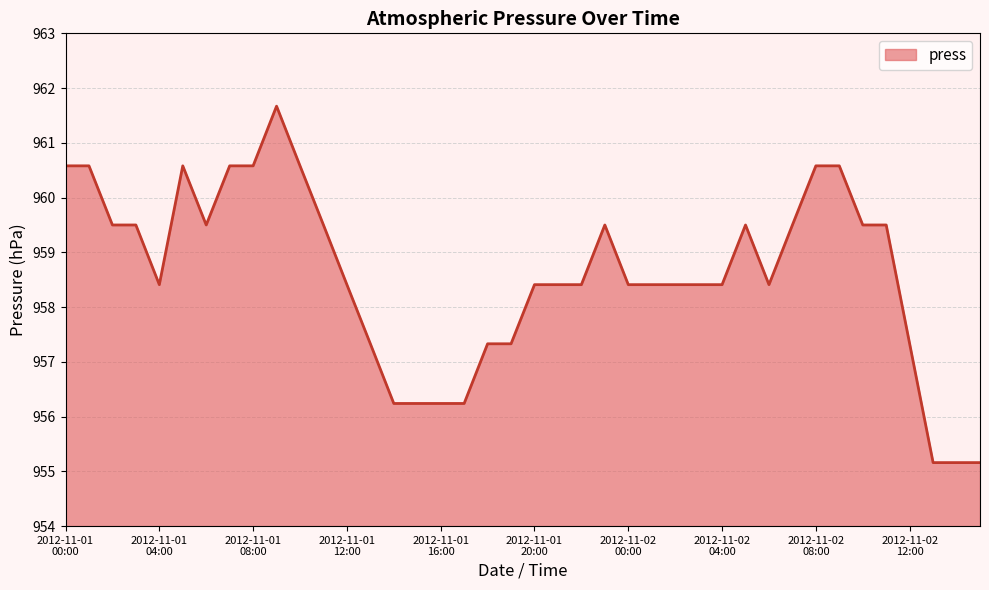

What is the maximum value shown in the chart?

961.7